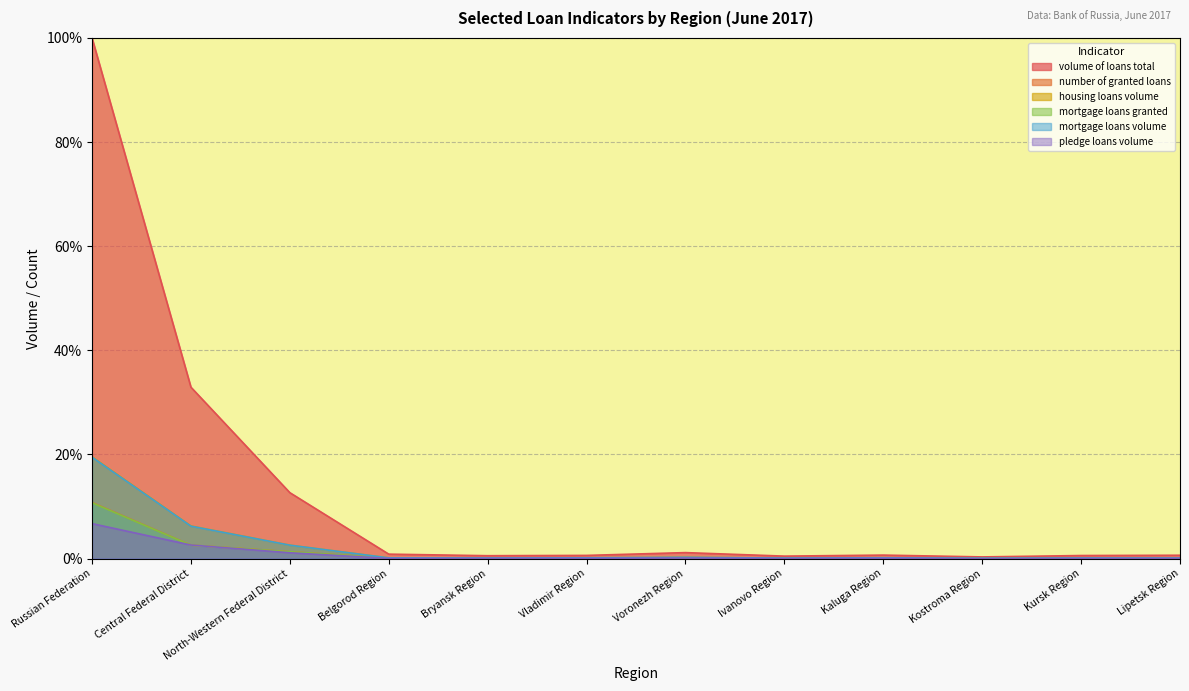

At which label does volume of loans total reach its minimum?

Kostroma Region